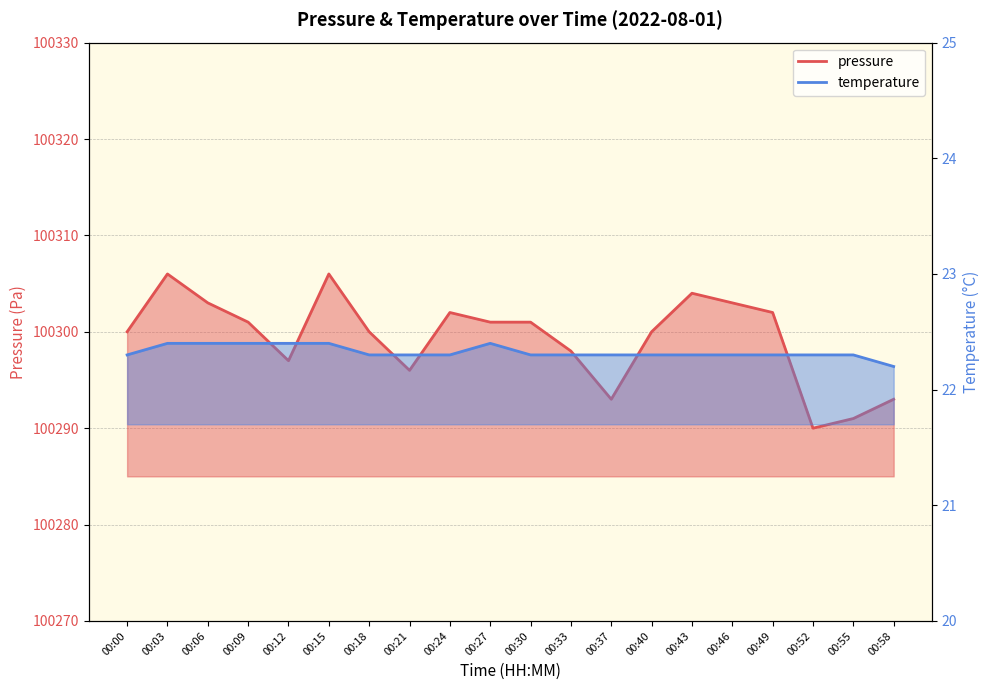

Does the chart have visible grid lines?

Yes